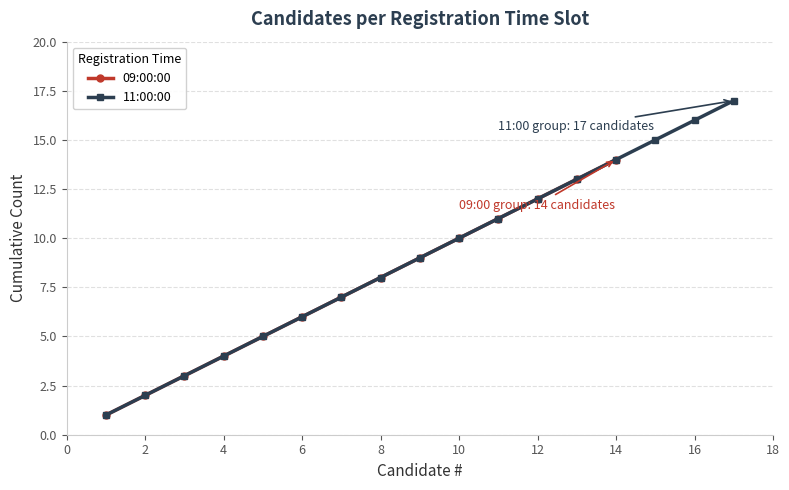

True or false: 11:00:00 has a value of 5 at 14.

False